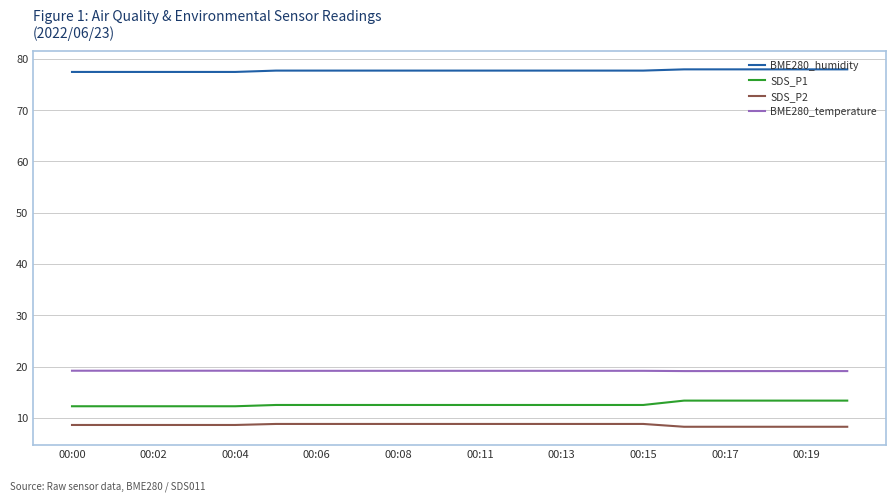

What is the maximum value shown in the chart?

77.9